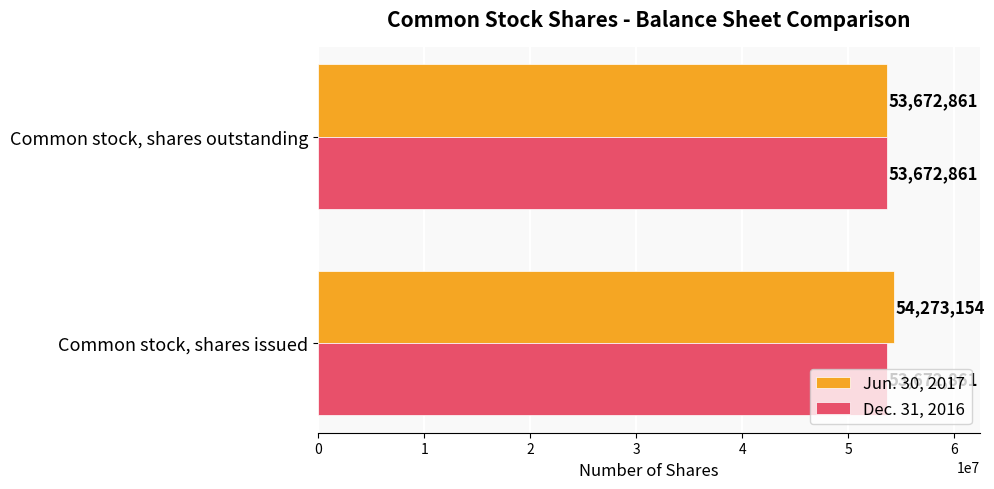

True or false: Dec. 31, 2016 has a value of 35108068 at Common stock, shares issued.

False